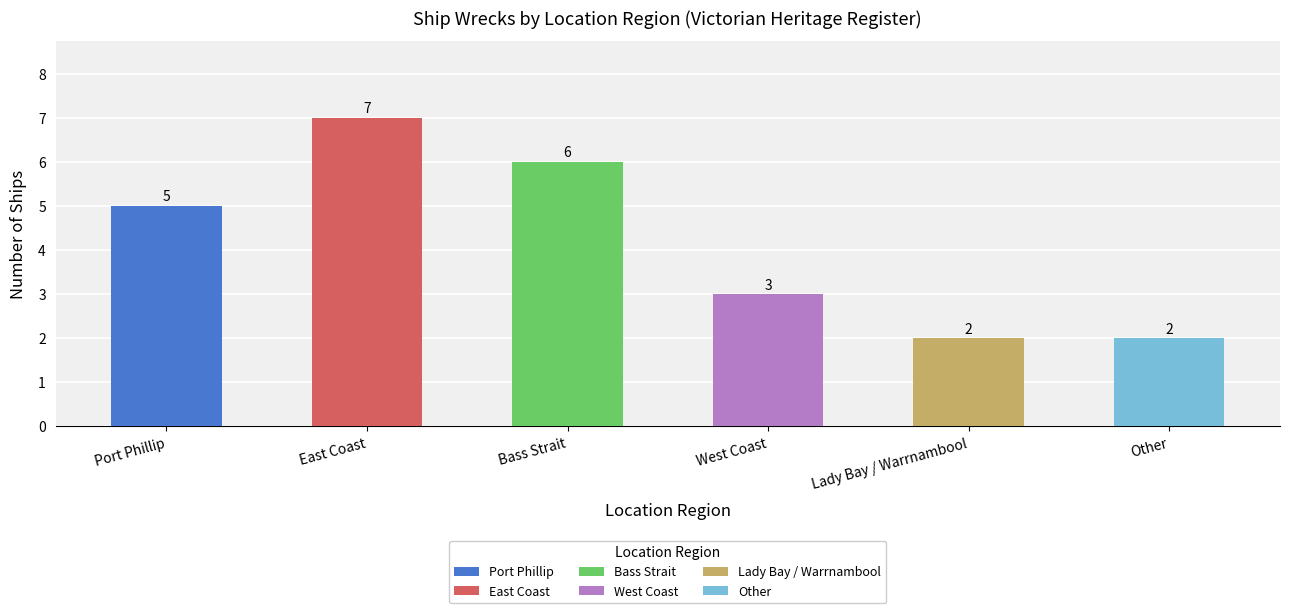

What is the change in value from West Coast to Other?

-1